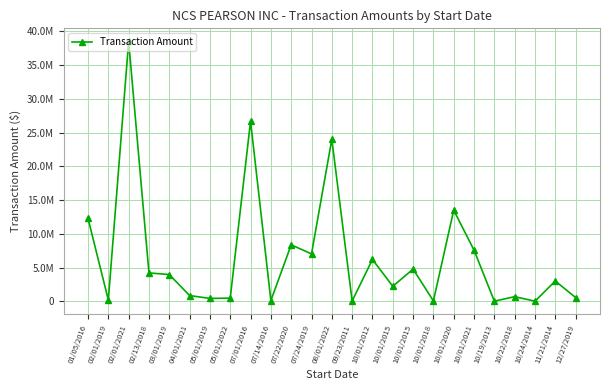

What is the label of the 2nd point from the right?

11/21/2014